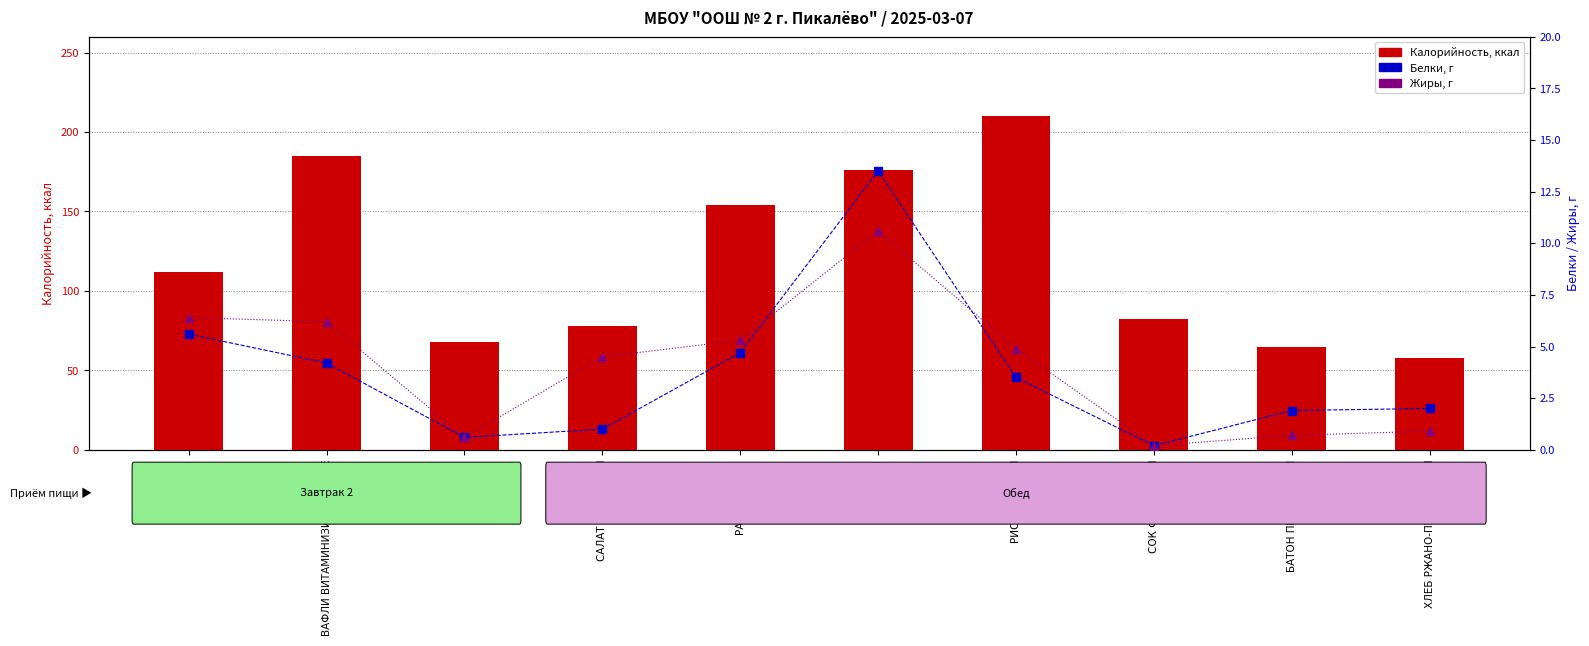

What position from the right is САЛАТ ИЗ СВЕКЛЫ?

7